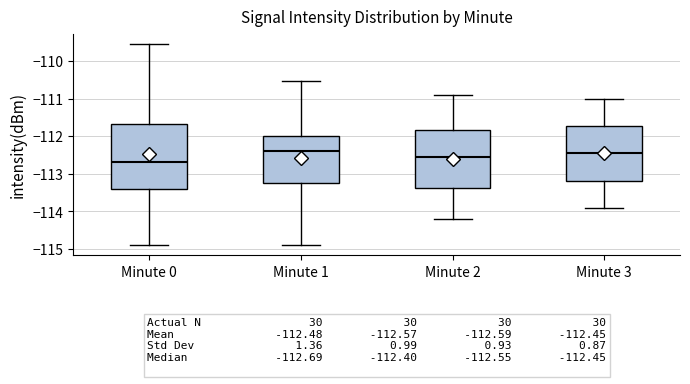

Which box's median line is the lowest?

Minute 0